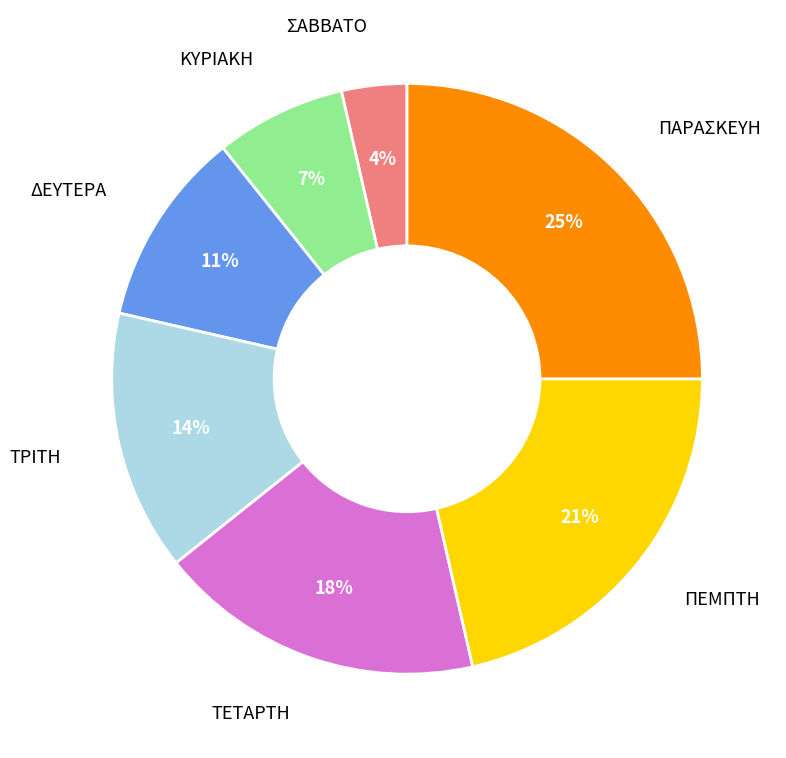

To the nearest percent, what is the difference between the largest and smallest slice percentages?

21%